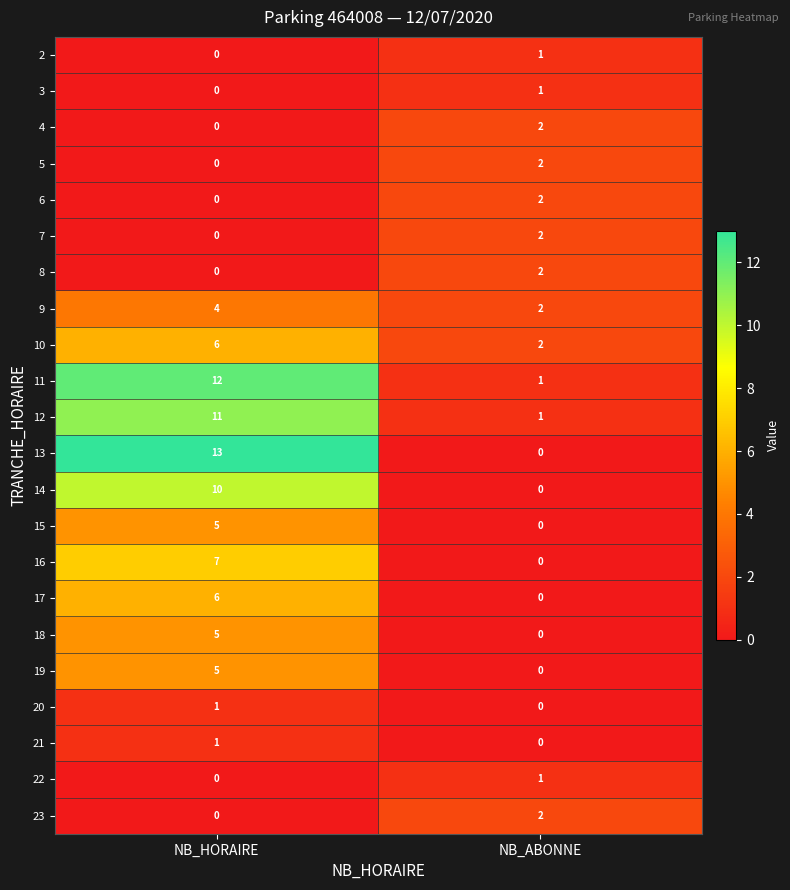

The value of 17 at NB_ABONNE is -2. True or false?

False